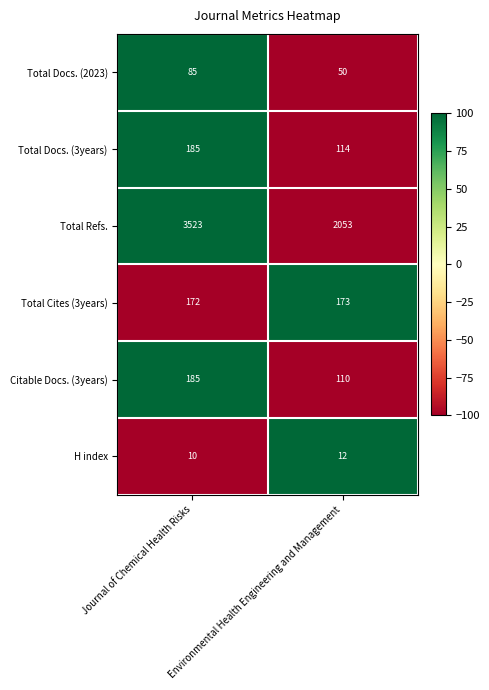

At which category is the sum across all series the highest?

Journal of Chemical Health Risks